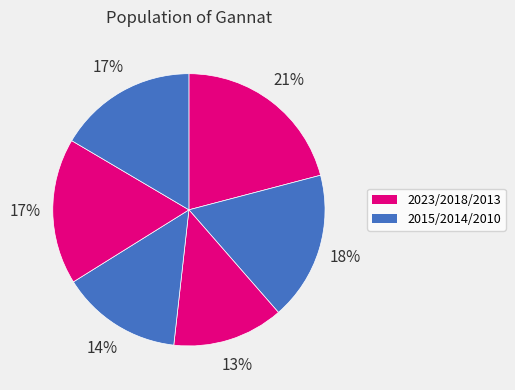

Is there a majority slice in this chart?

No